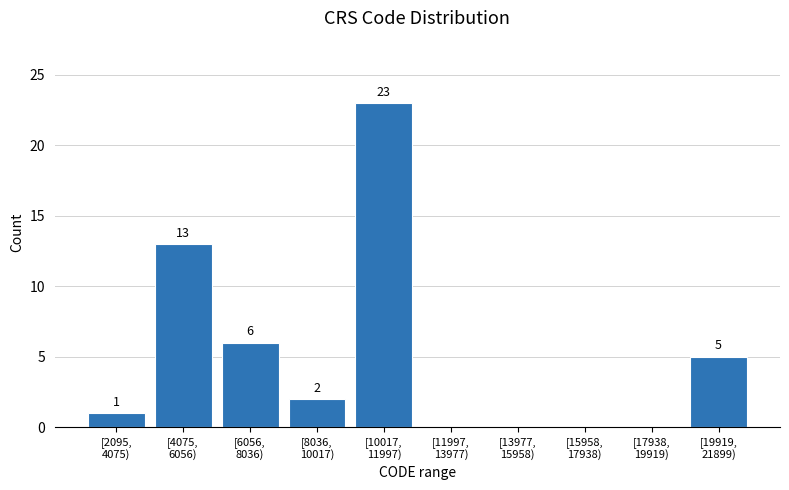

What is the sum of all values?

50